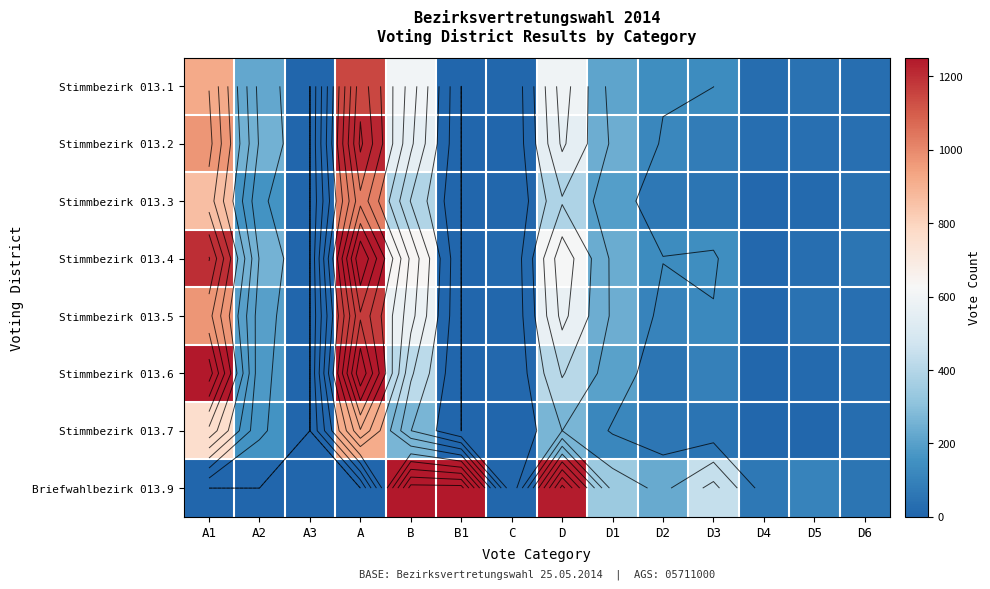

What is the sum of all Stimmbezirk 013.6 values?

4126